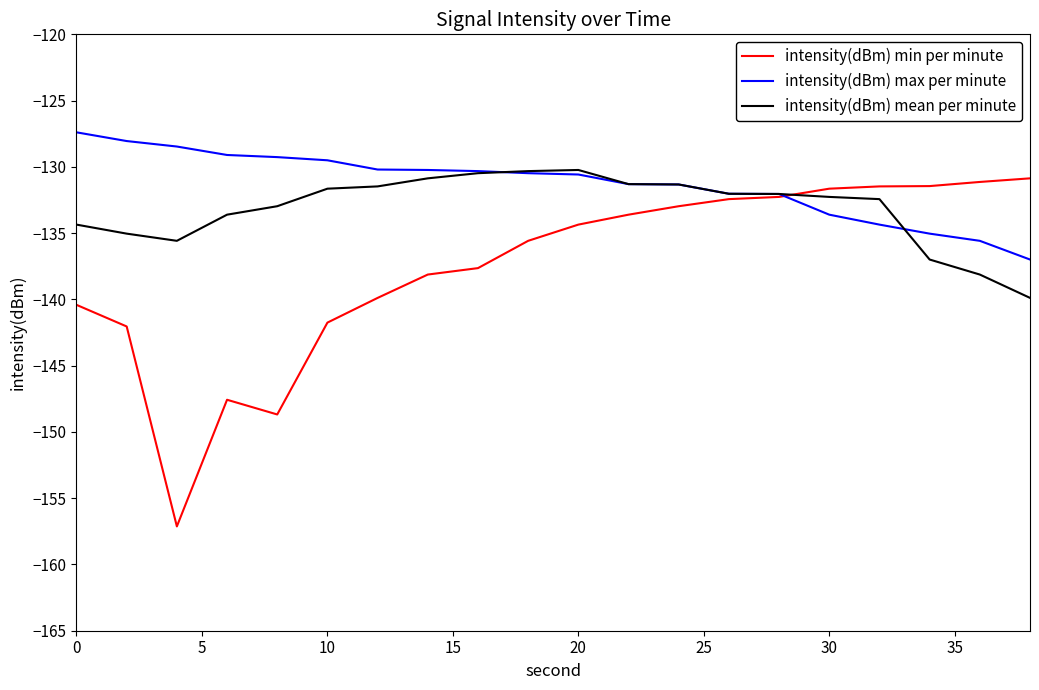

Count the number of categories in the chart.

20